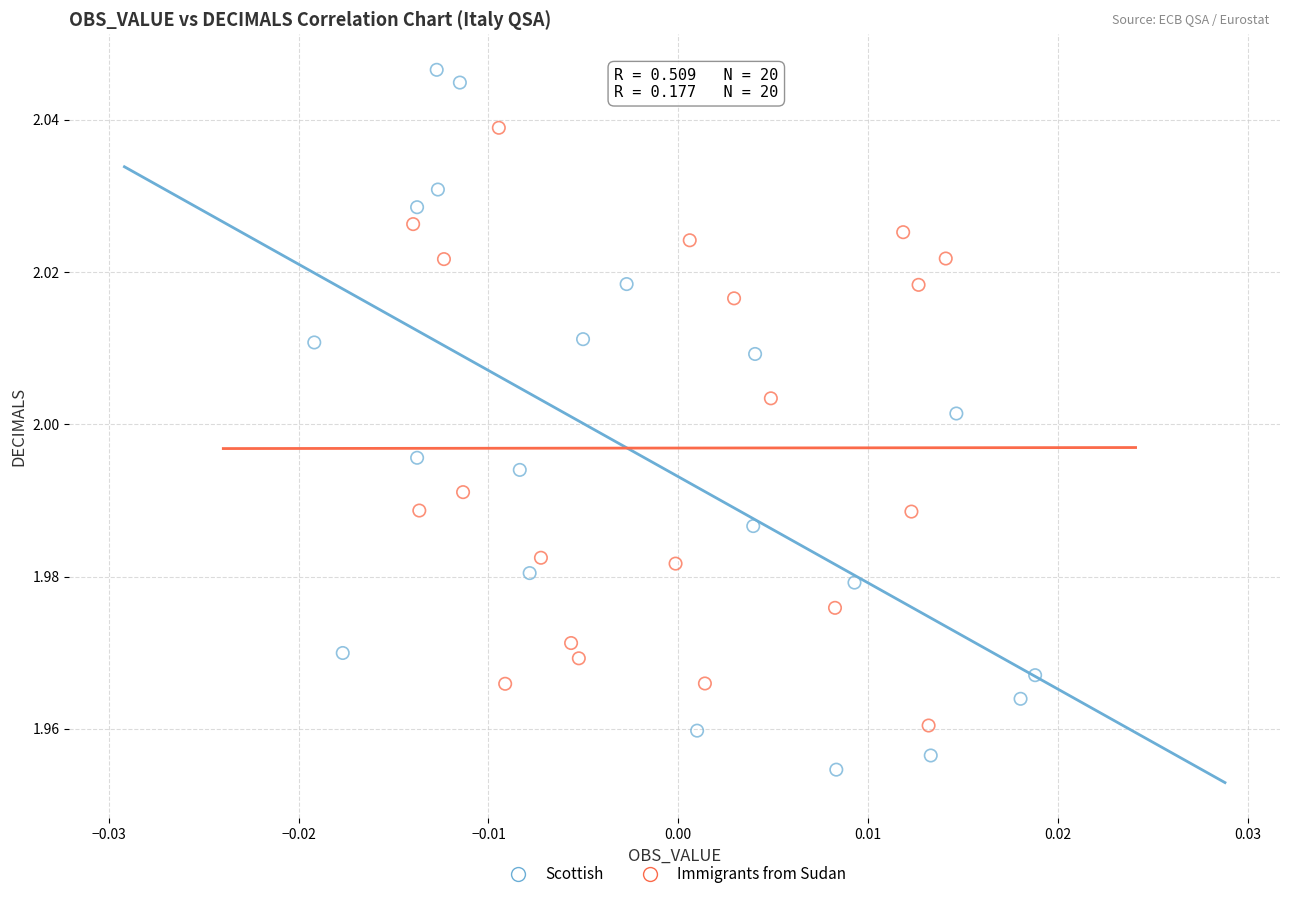

Which series has the largest Y range (max minus min)?

Scottish